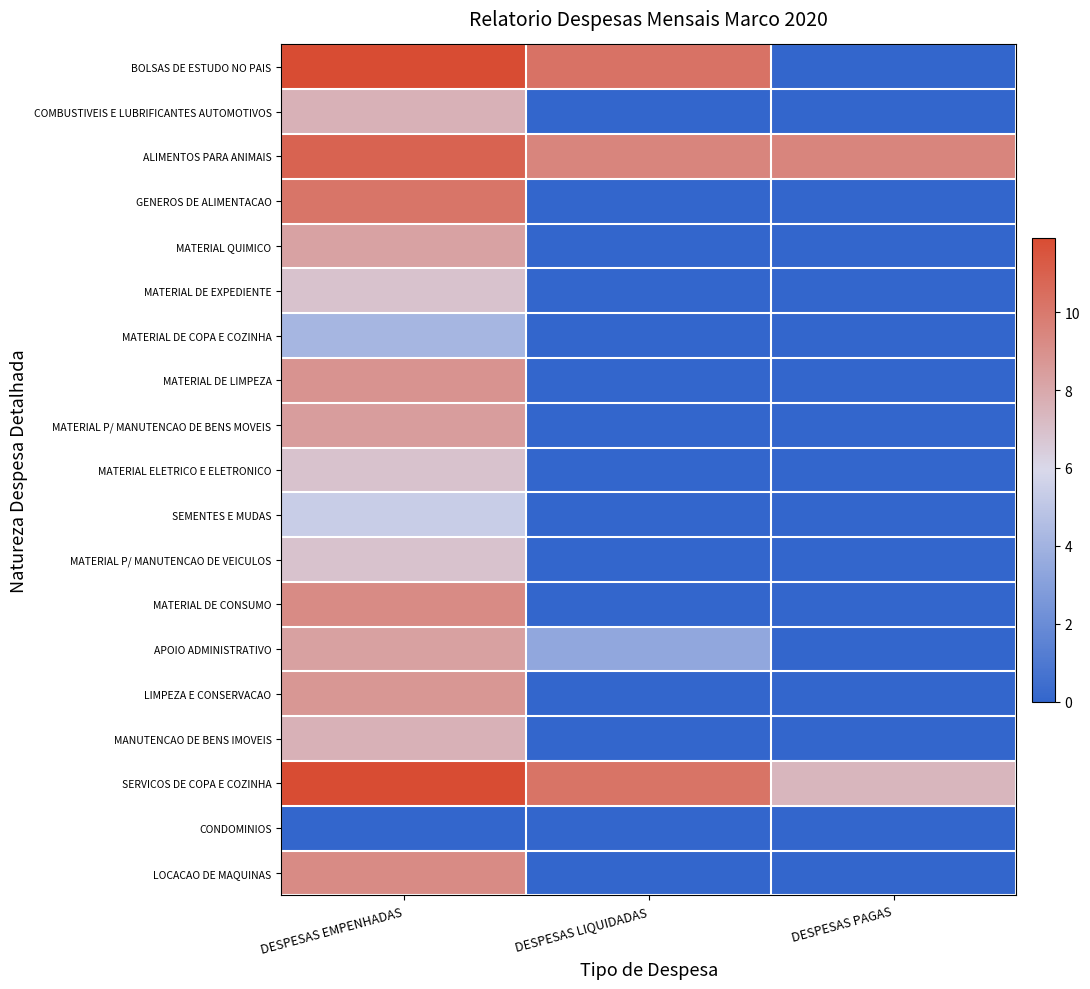

Between DESPESAS LIQUIDADAS and DESPESAS PAGAS, which is larger?

DESPESAS LIQUIDADAS